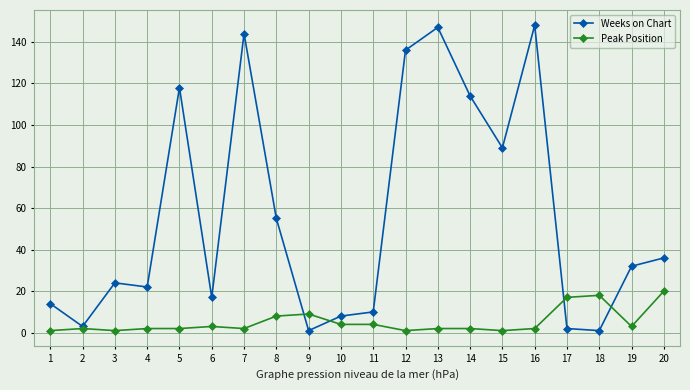

What is the greatest value displayed?

148